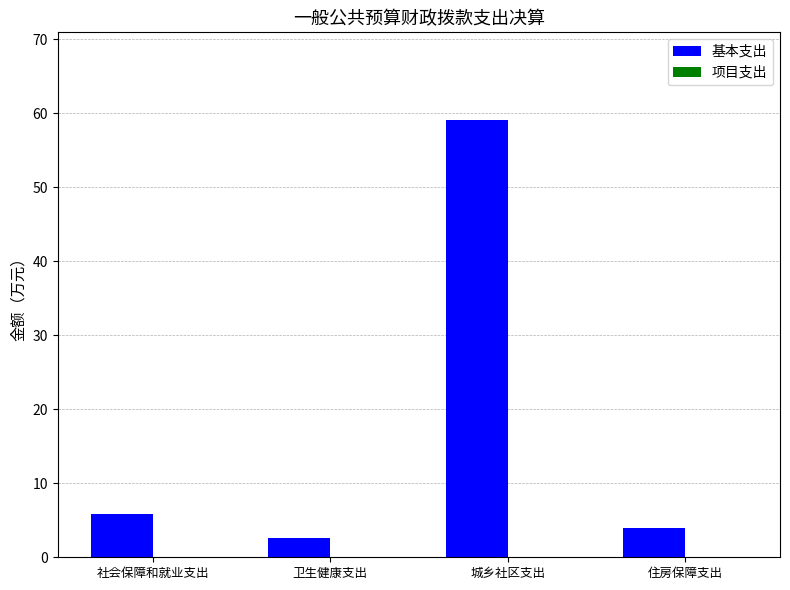

Where does the data first go above 5?

社会保障和就业支出